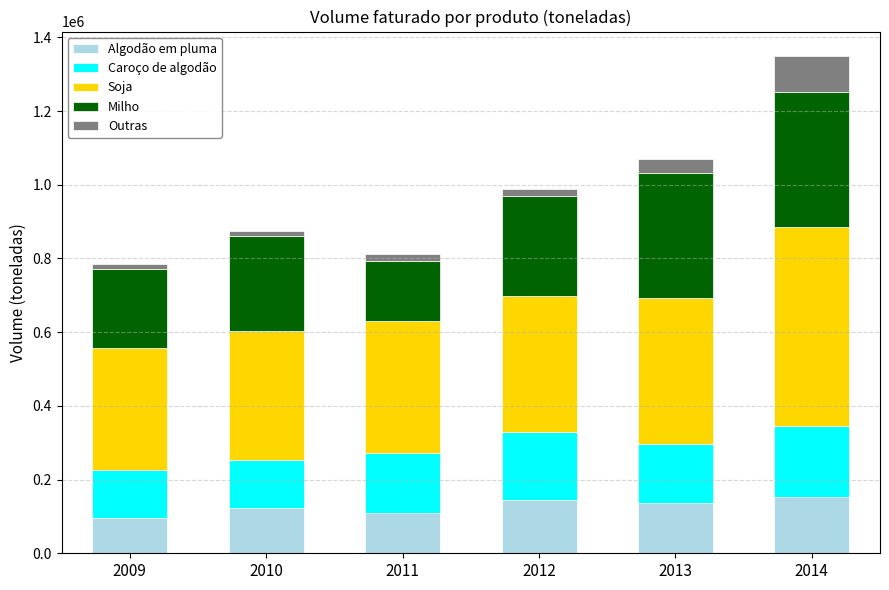

At which category is the sum across all series the highest?

2014